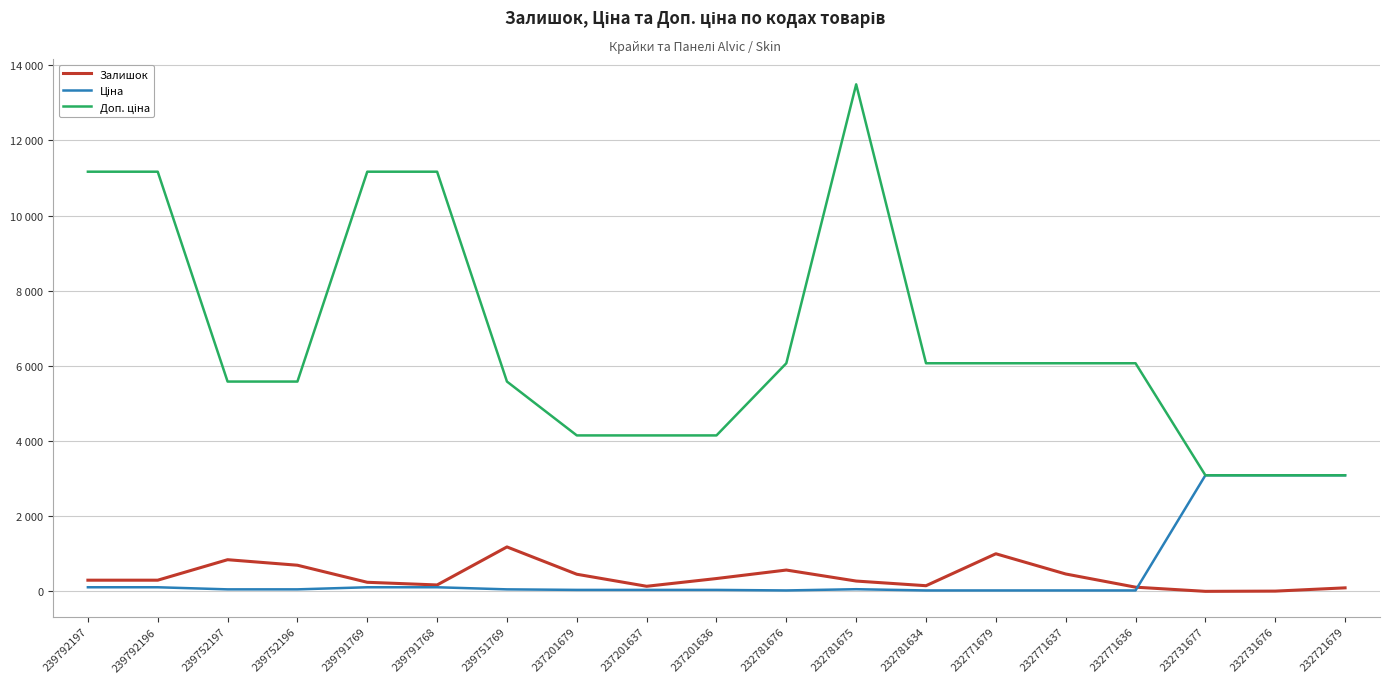

True or false: Залишок and Доп. ціна cross at least once.

False